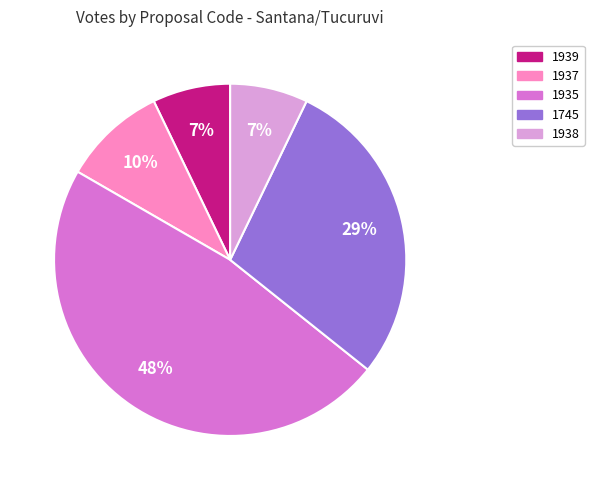

Is there a majority slice in this chart?

No